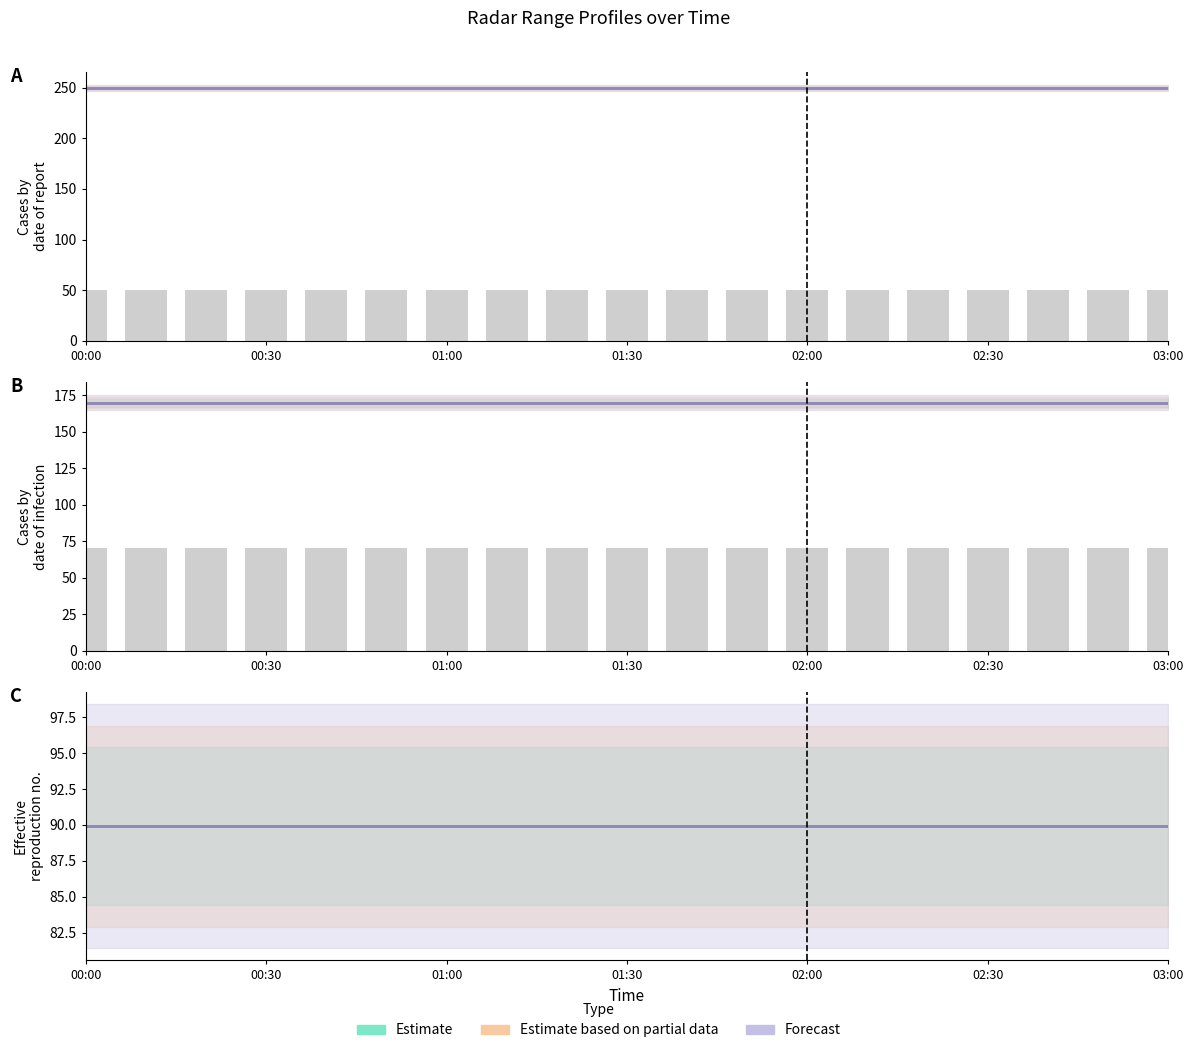

The Observed series shows 107.4 at 00:30. True or false?

False